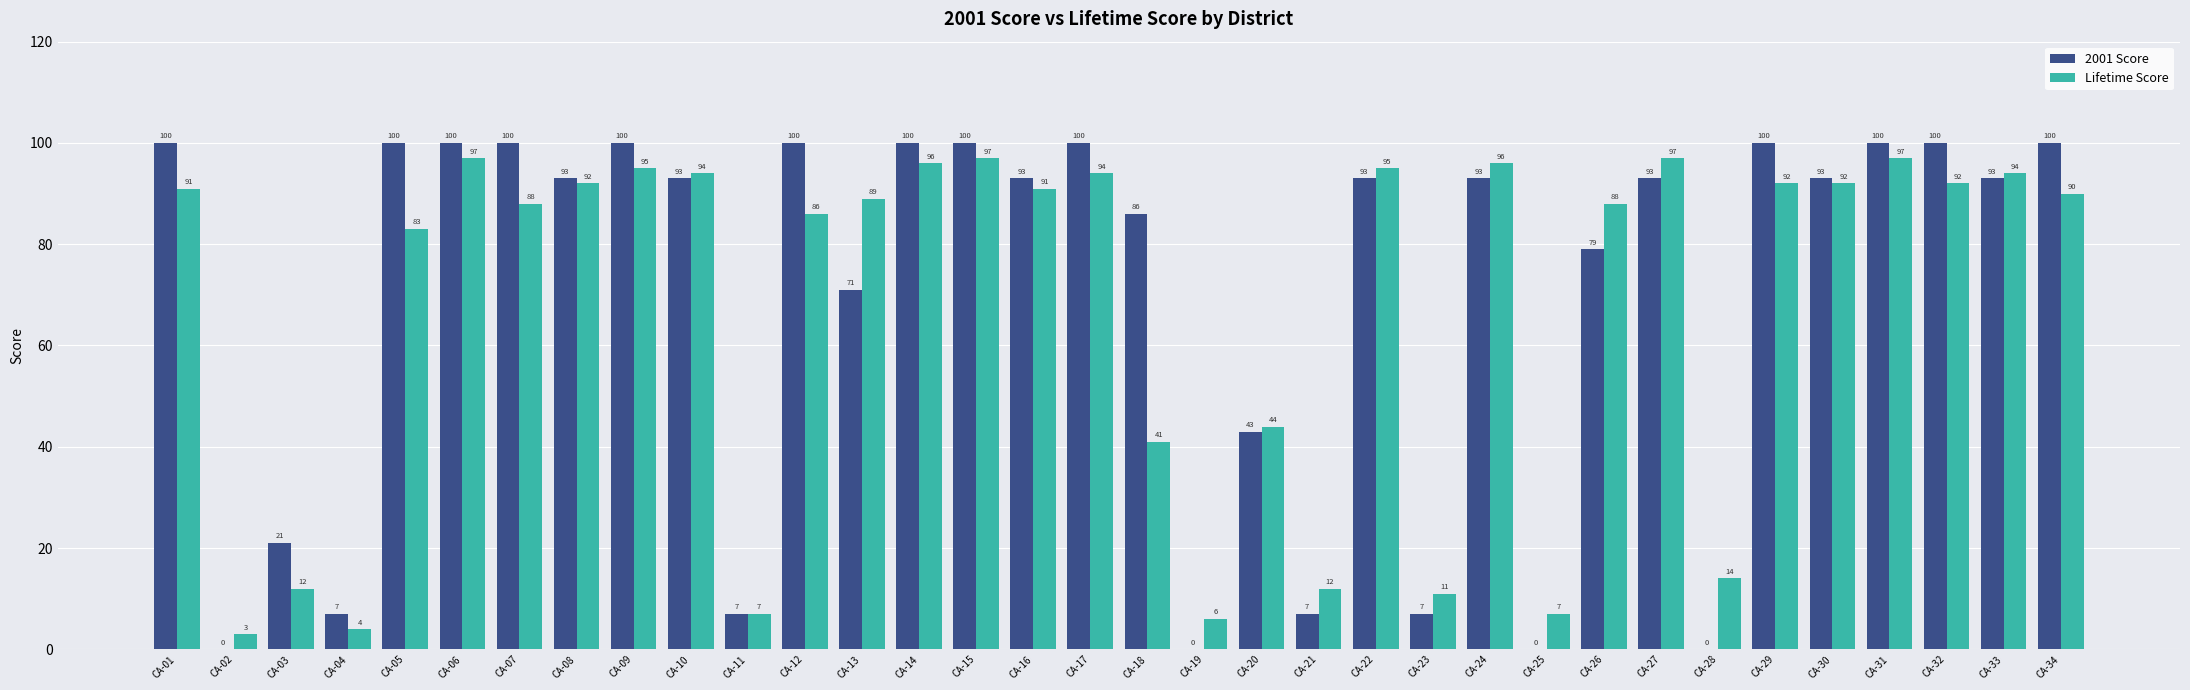

What is the highest value of the Lifetime Score series?

97